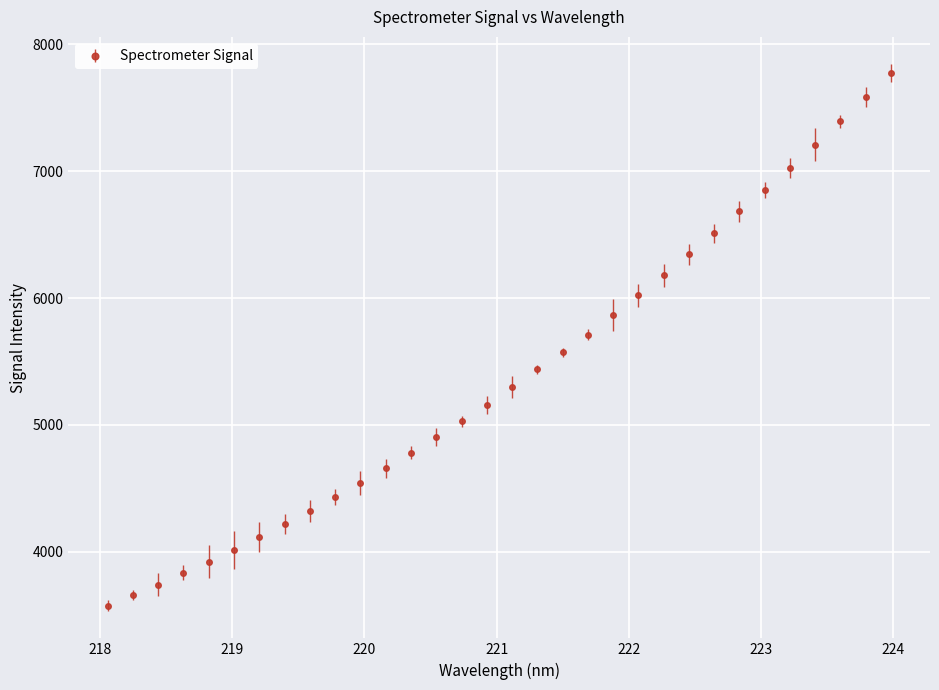

Reading right to left, what are all the values shown in this chart?

223.9802=7773.8	223.7895=7581.5	223.5987=7392.9	223.408=7210.1	223.2172=7024.8	223.0264=6852.3	222.8355=6682.2	222.6447=6510.1	222.4538=6343.9	222.263=6179.6	222.0721=6023.6	221.8812=5867.1	221.6902=5712.5	221.4993=5573.5	221.3083=5437.4	221.1174=5298.5	220.9264=5158.4	220.7354=5028.6	220.5444=4904.7	220.3533=4782.4	220.1623=4657.6	219.9712=4542.2	219.7801=4429.9	219.589=4322.5	219.3979=4219.7	219.2067=4115.4	219.0156=4013.7	218.8244=3921.8	218.6332=3835.5	218.442=3743.0	218.2508=3658.8	218.0596=3576.0